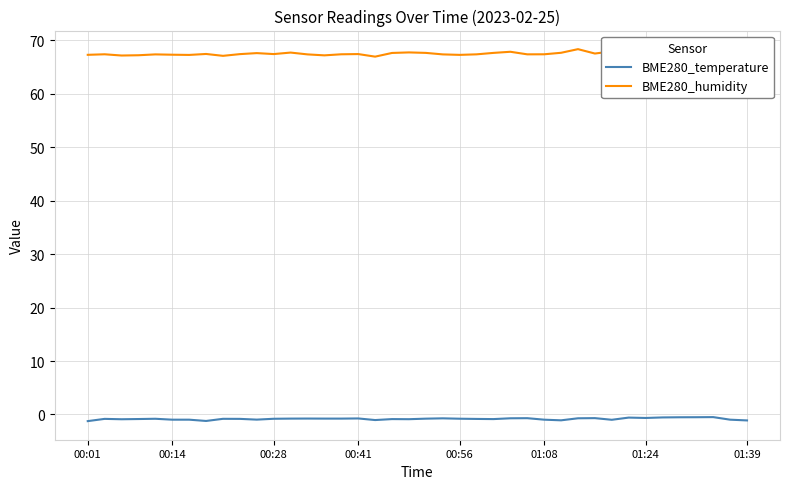

What is the average value of the BME280_humidity series?

67.5